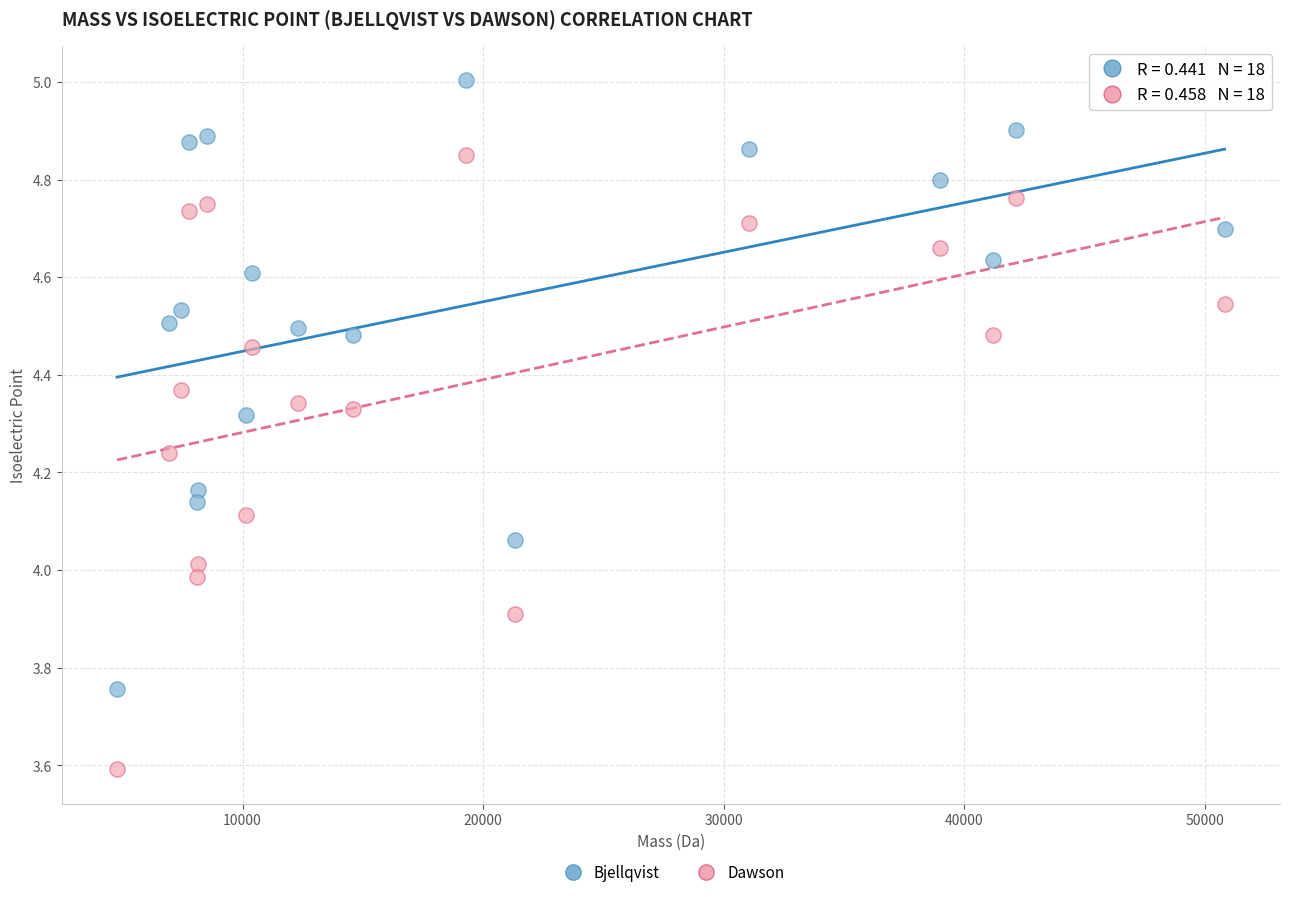

Which series has the widest spread of Y values?

Dawson